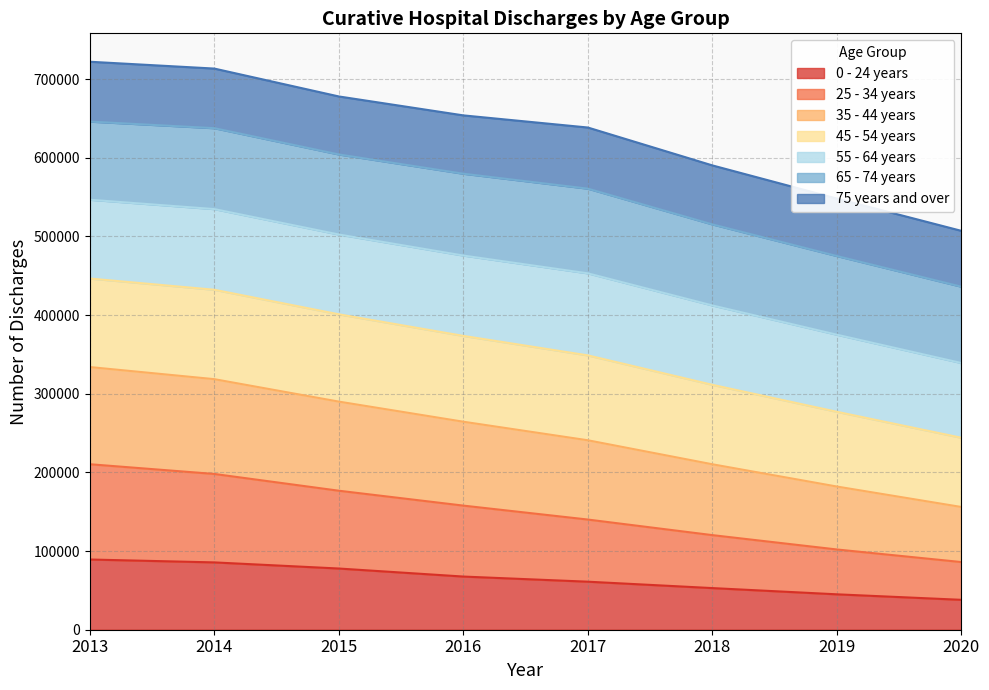

What is the lowest value of the 0 - 24 years series?

38000